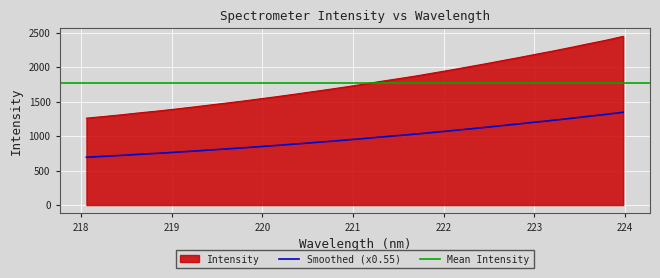

At which category does the chart reach its peak across all series?

223.9802